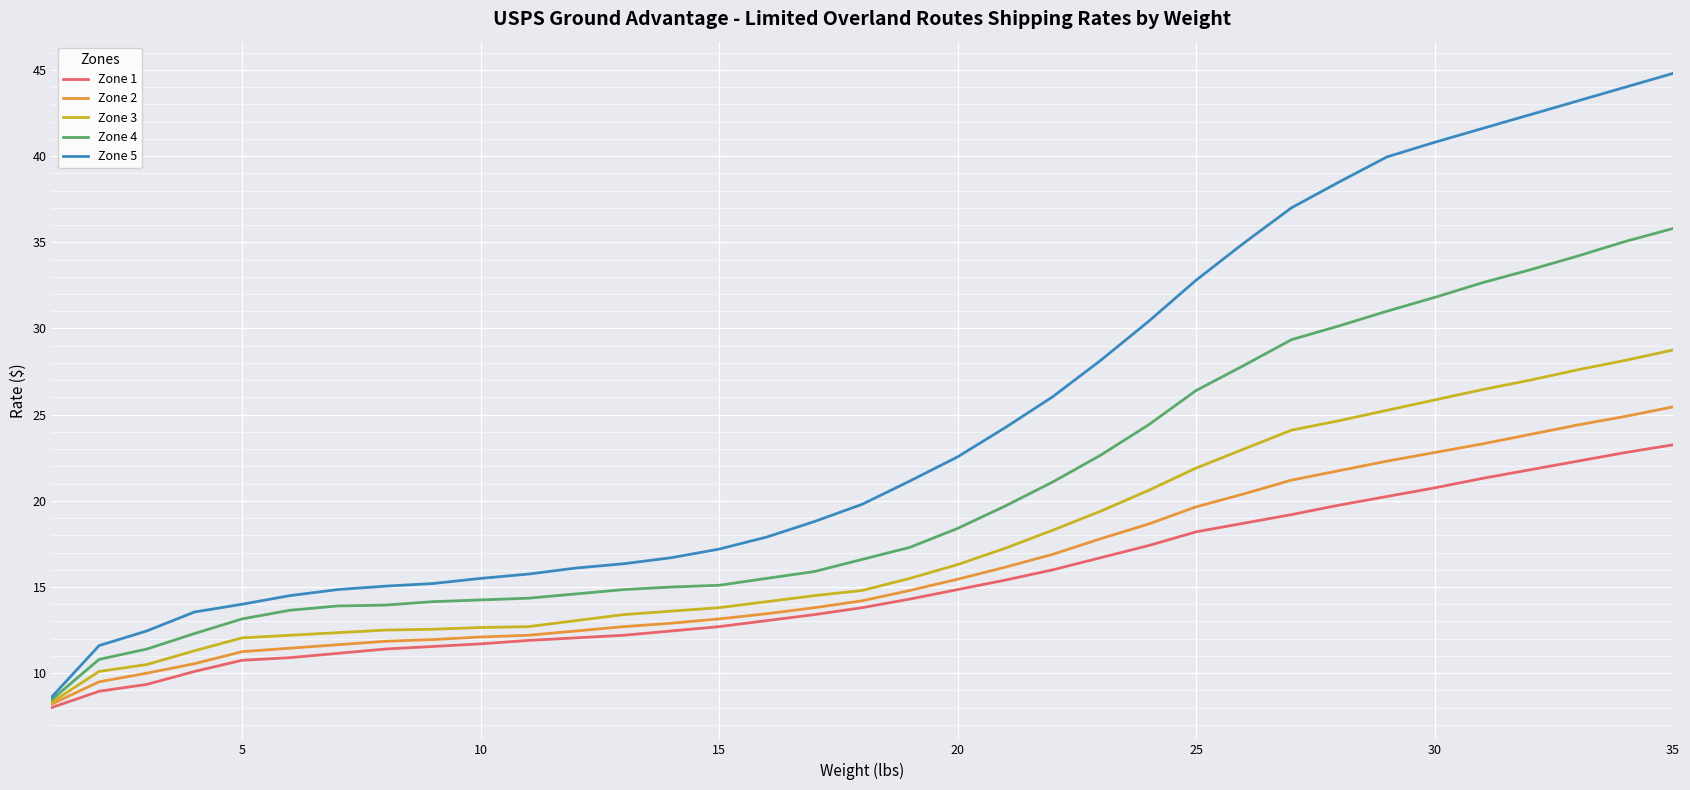

What is the maximum value for Zone 3?

28.8